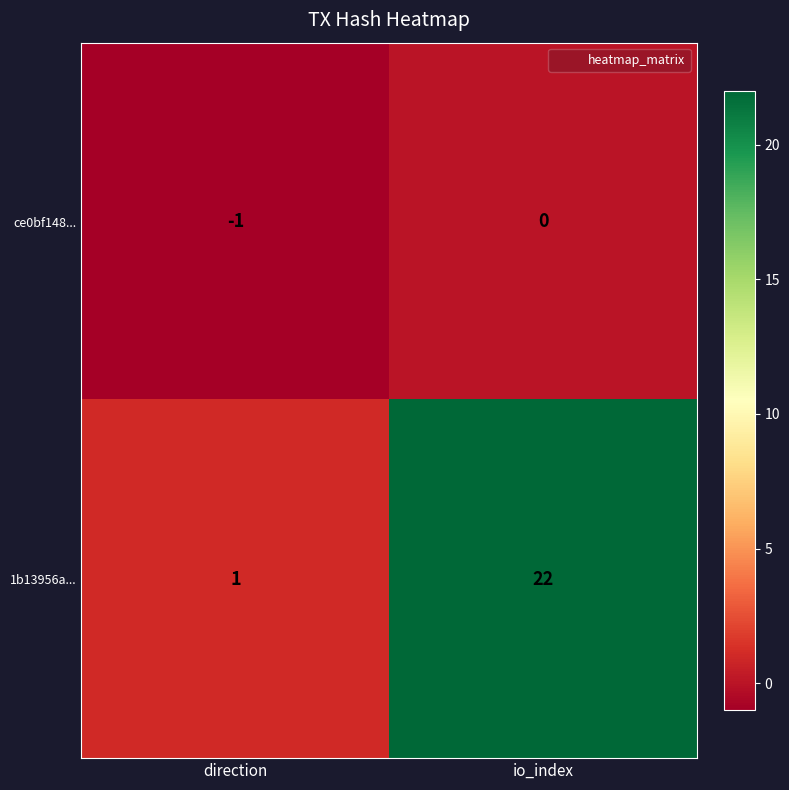

What is the sum of all 1b13956a... values?

23